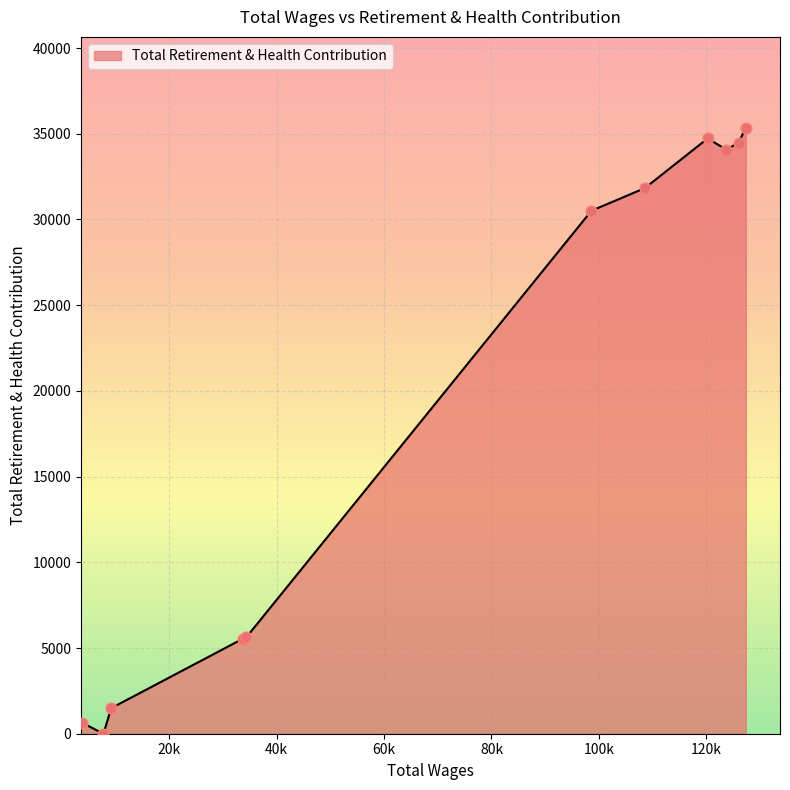

What is the greatest value displayed?

35347